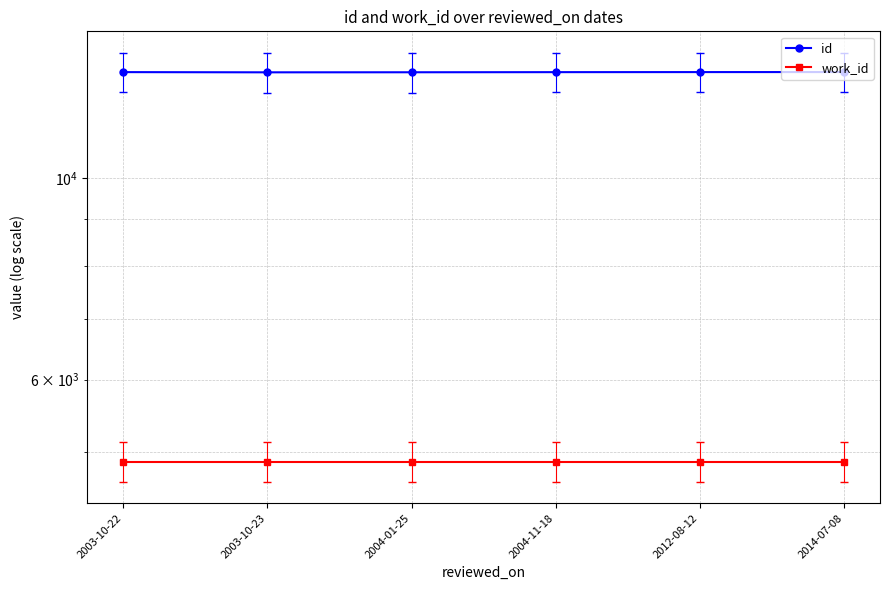

Which series changed the most between 2003-10-23 and 2012-08-12?

id